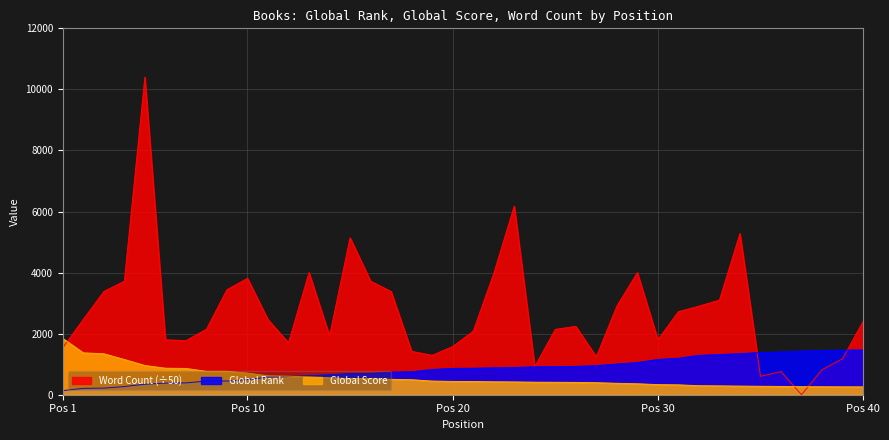

Rank the series at 31 from lowest to highest value.

Global Score, Global Rank, Word Count